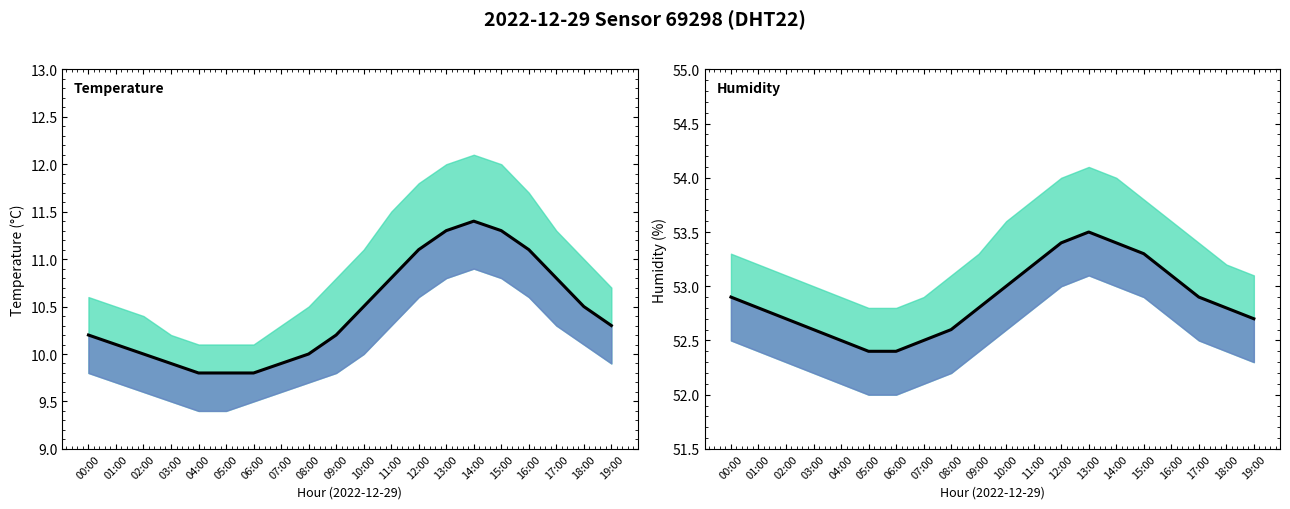

Reading right to left, what are all the values shown in this chart?

temperature: 10.3	10.5	10.8	11.1	11.3	11.4	11.3	11.1	10.8	10.5	10.2	10.0	9.9	9.8	9.8	9.8	9.9	10.0	10.1	10.2
humidity: 52.7	52.8	52.9	53.1	53.3	53.4	53.5	53.4	53.2	53.0	52.8	52.6	52.5	52.4	52.4	52.5	52.6	52.7	52.8	52.9